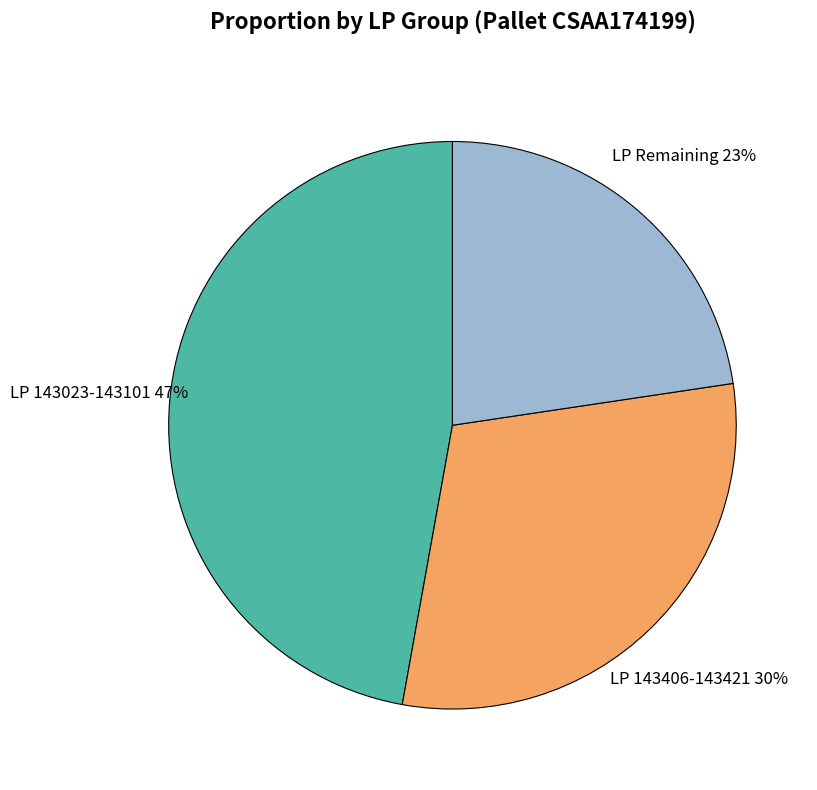

Which has a higher value, LP 143023-143101 or LP 143406-143421?

LP 143023-143101